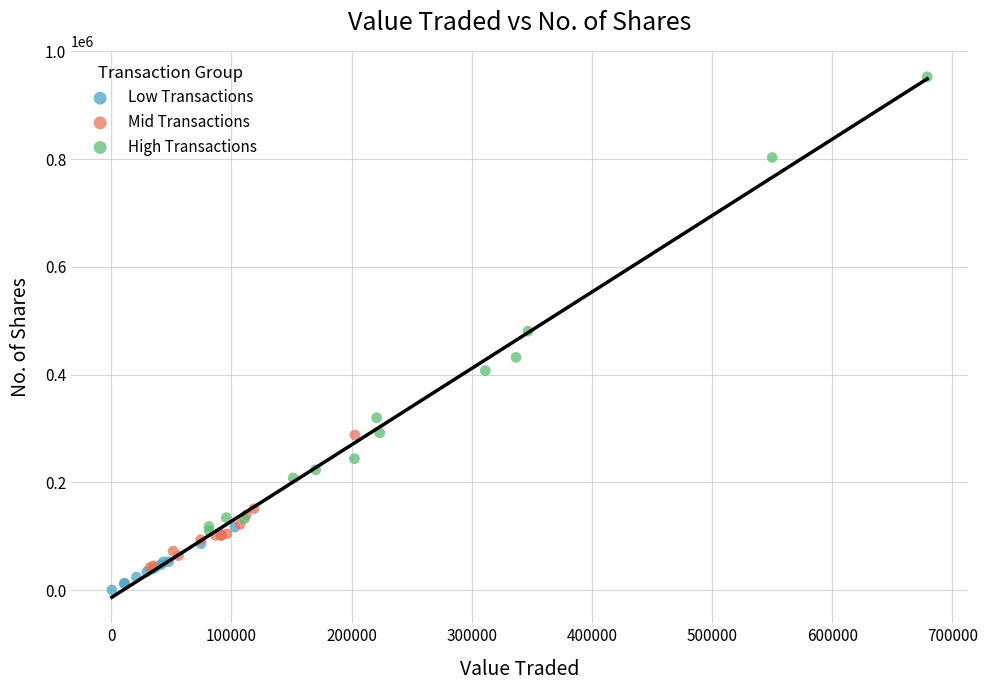

What are all the series names shown in the legend?

Low Transactions, Mid Transactions, High Transactions